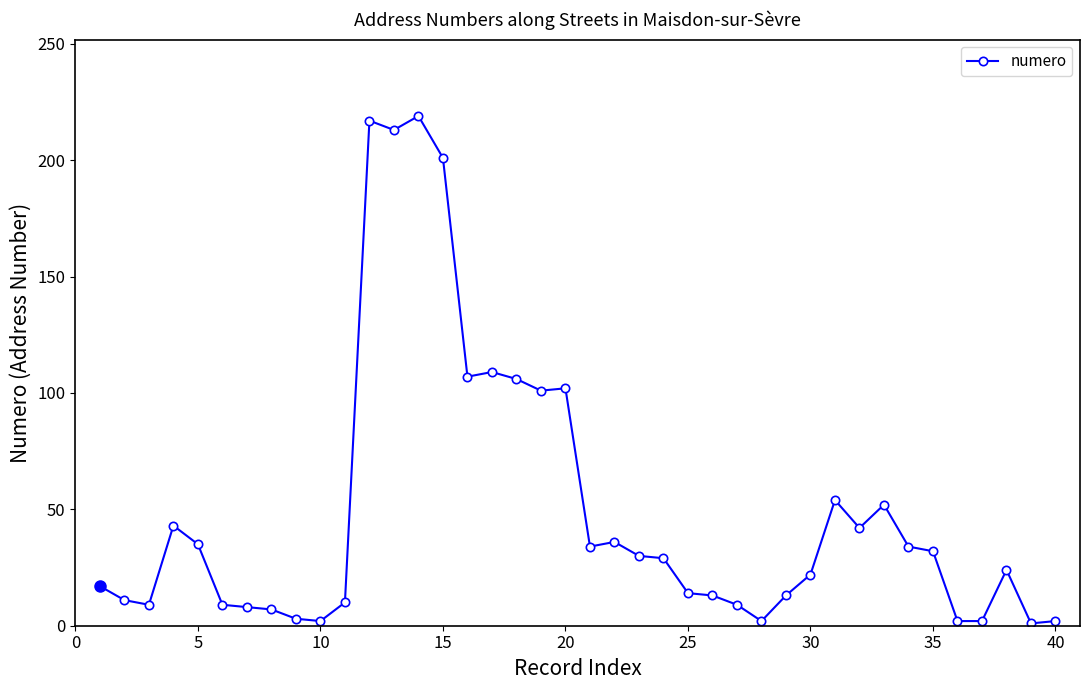

True or false: the data has more than 0 interior local peaks.

True